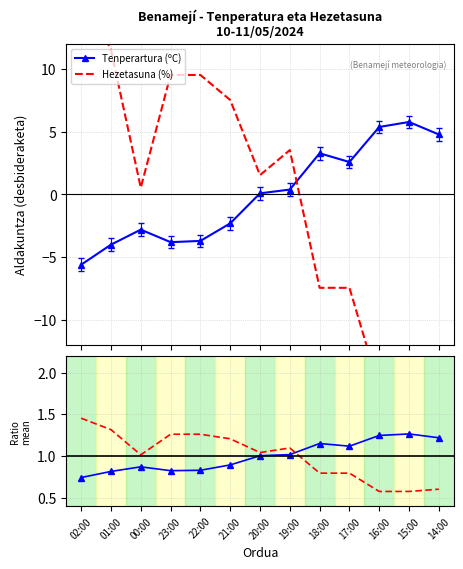

At which label does Hezetasuna ratio reach its peak?

02:00